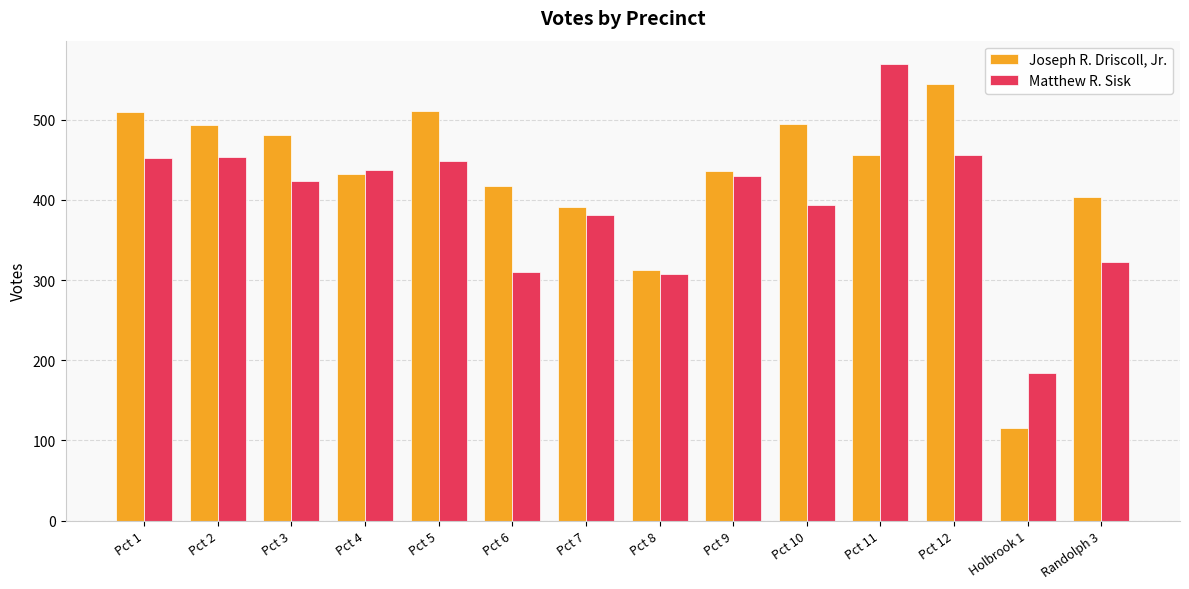

How many series are shown in this chart?

2